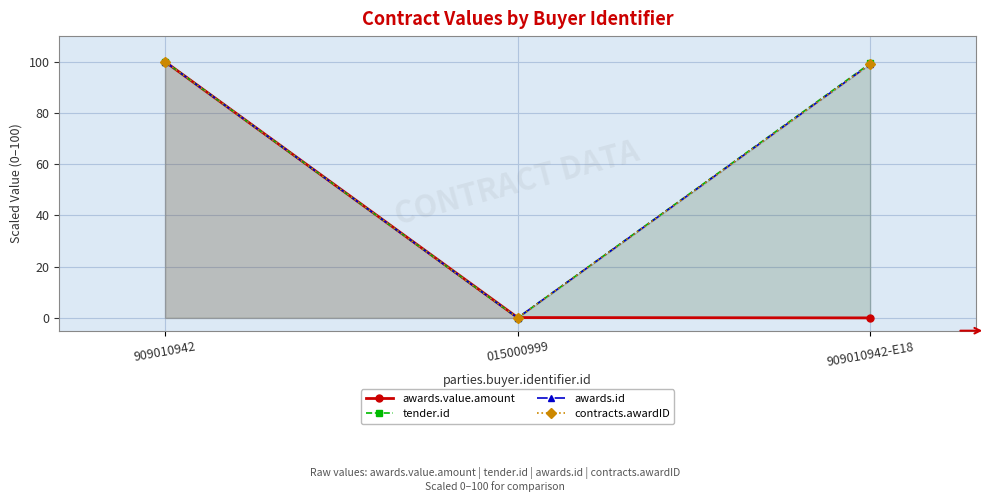

Where does the awards.id series first go above 99?

909010942